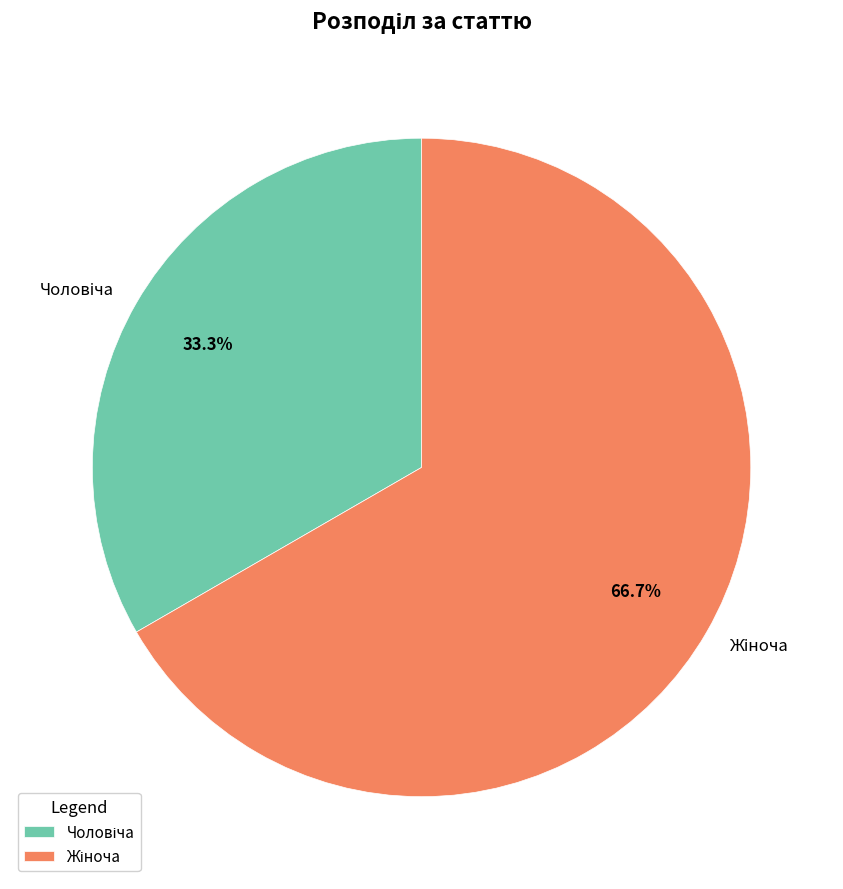

Does any single category account for the majority?

Yes